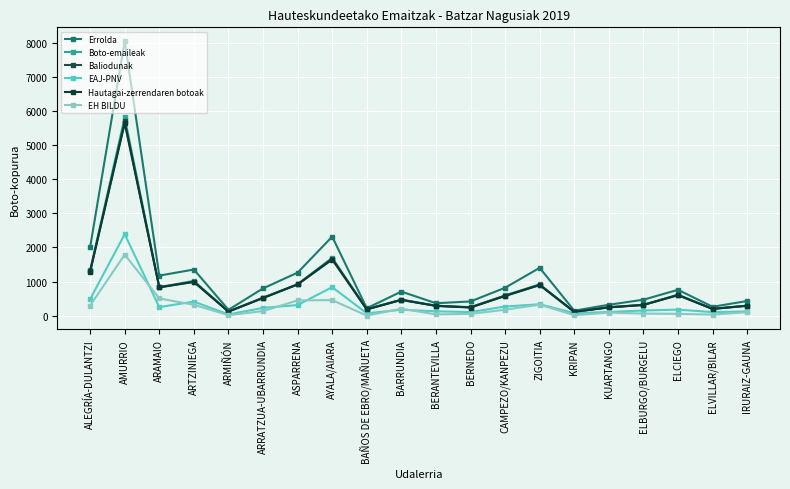

Which series has the largest total across all categories?

Errolda